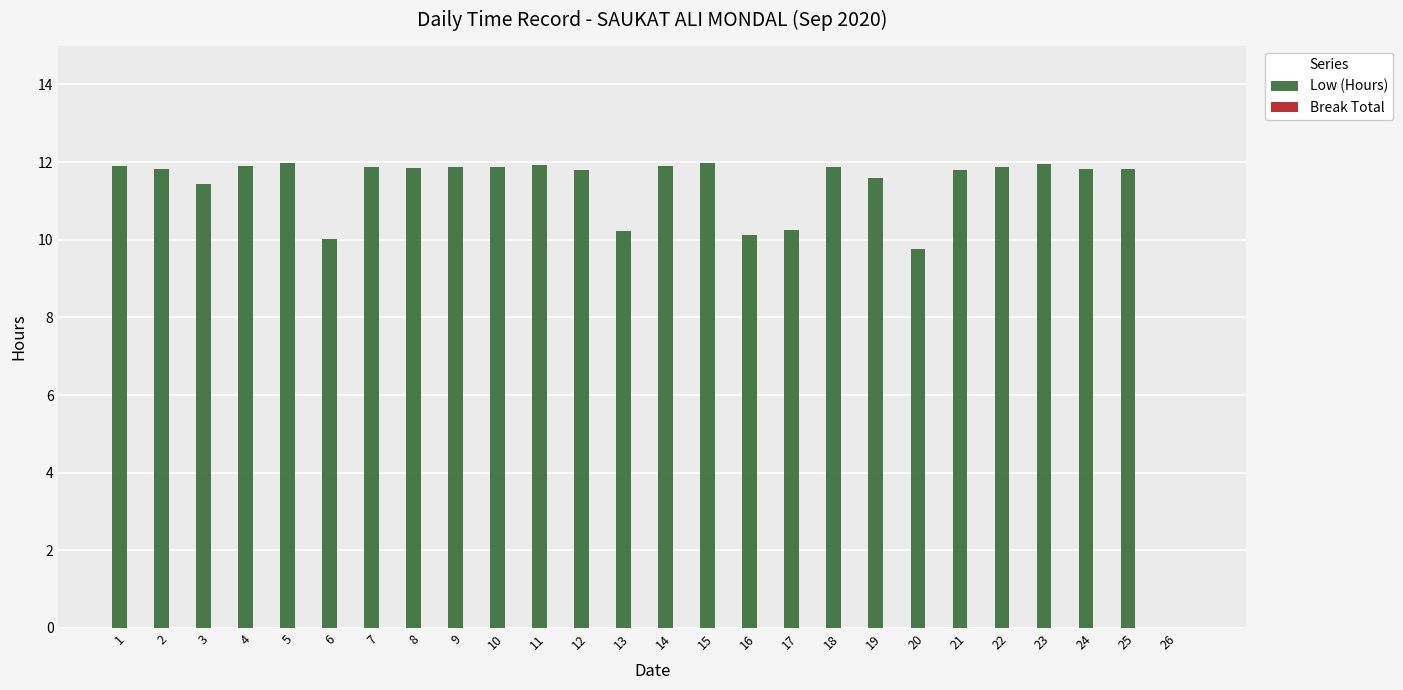

What is the sum of the values at 6 and 19?

21.6